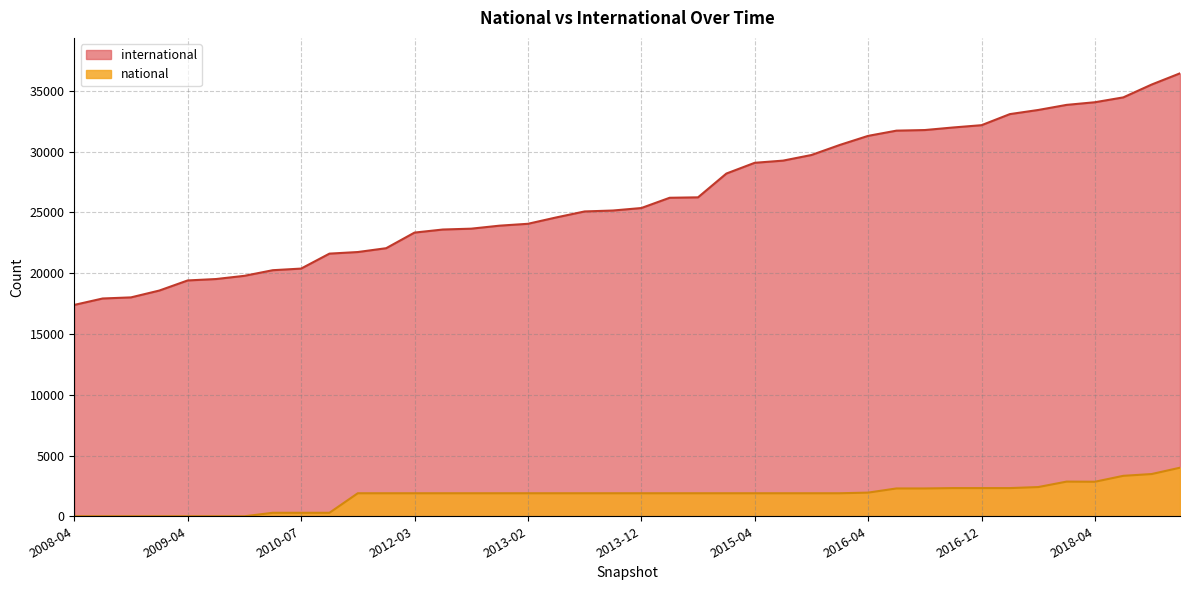

The international series shows 24594 at 2013-05-21. True or false?

True